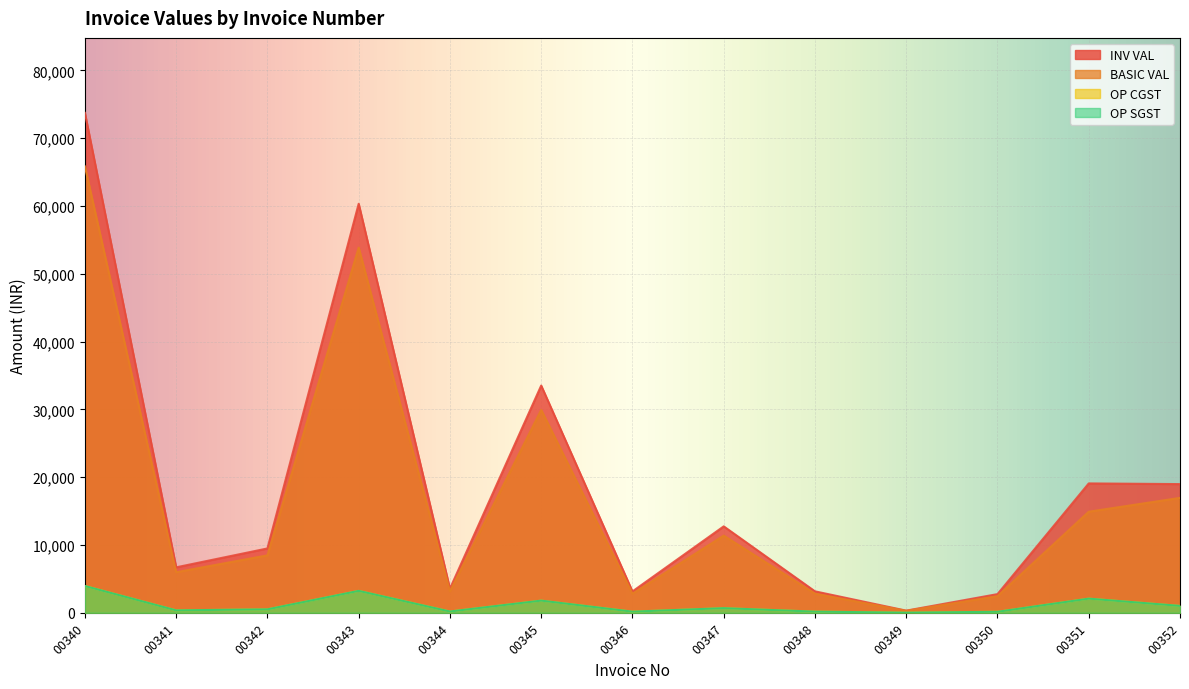

Which label corresponds to the largest value in the chart?

00340